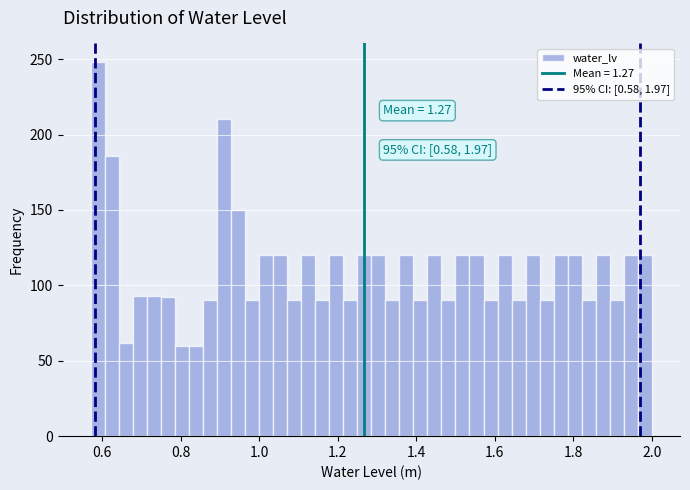

Around what value on the x-axis is the tallest bar? Give the approximate position of its centre, as read against the axis.

0.58